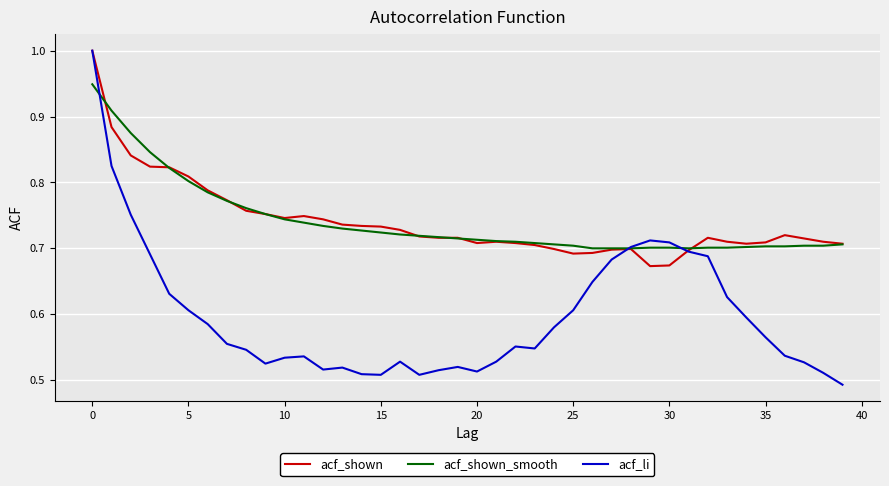

True or false: acf_shown has more than 0 points higher than both neighbors.

True